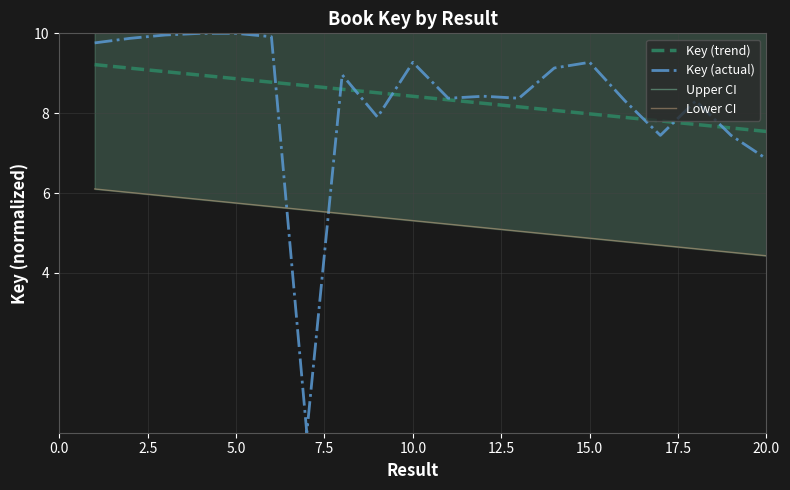

Is this an area chart (filled region under the line)?

No